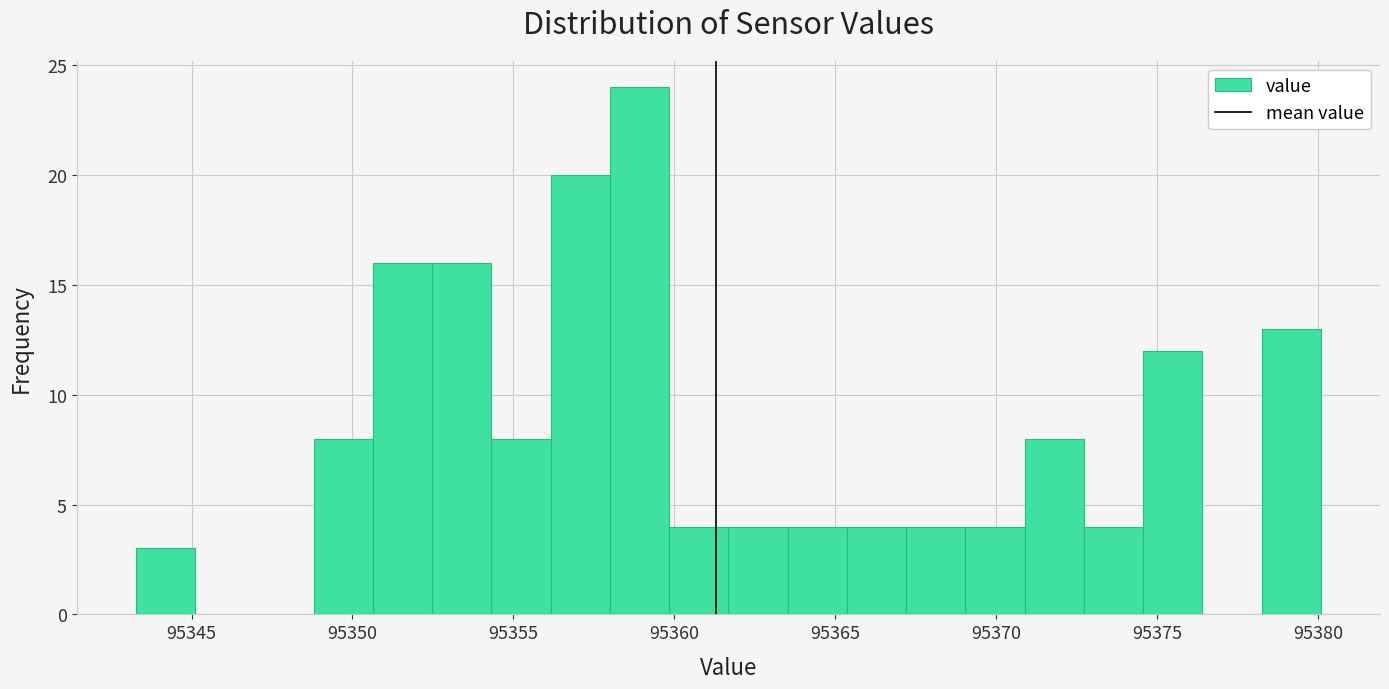

Around what value on the x-axis is the tallest bar? Give the approximate position of its centre, as read against the axis.

95359.0